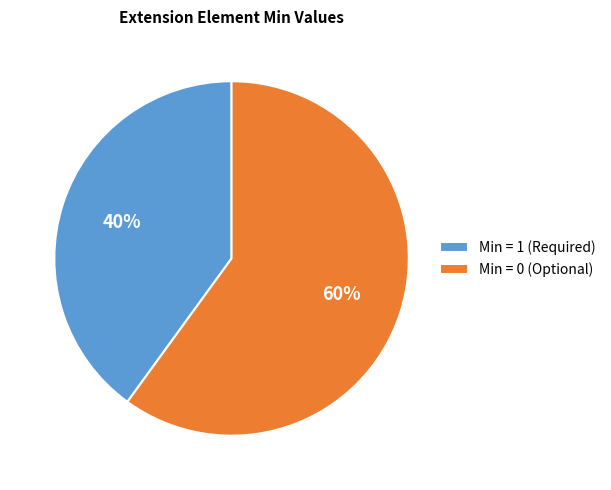

Which category has the biggest portion of the pie?

Min = 0 (Optional)